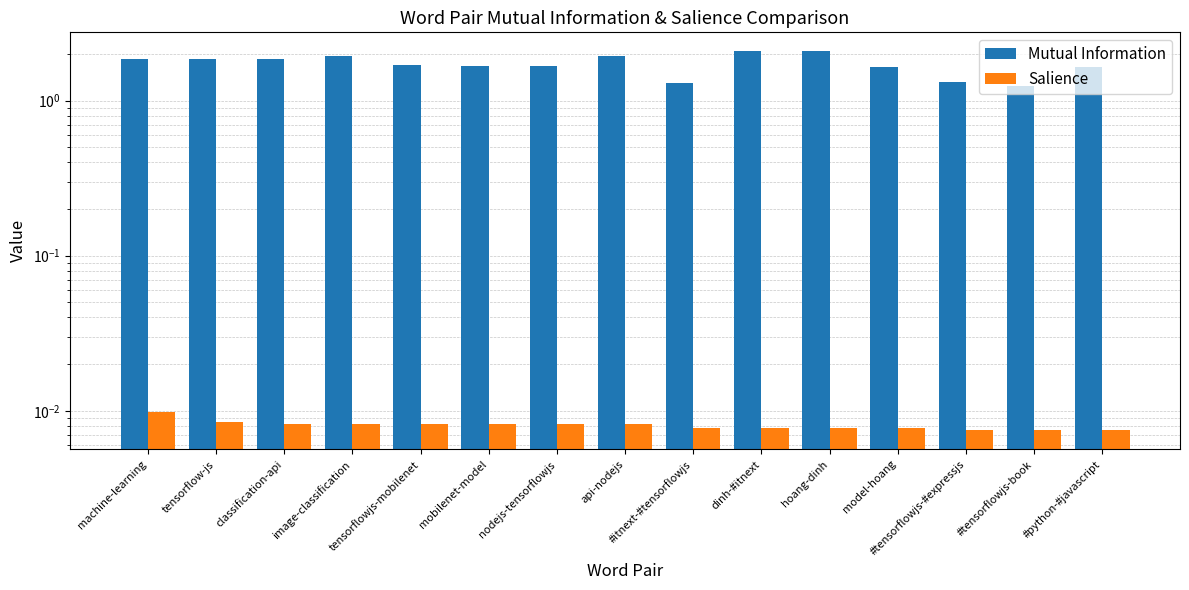

Which series has the largest range (max minus min)?

Mutual Information